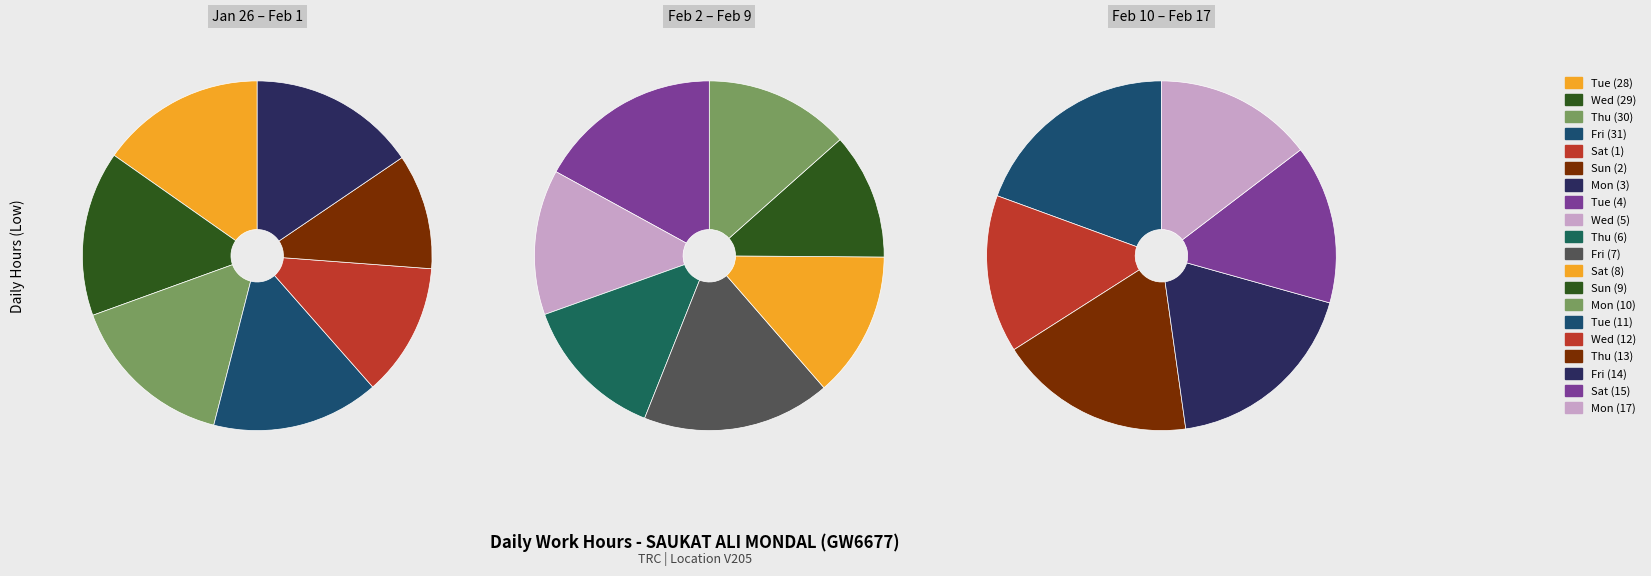

Is it true that Fri (14) is 6% of the pie?

True